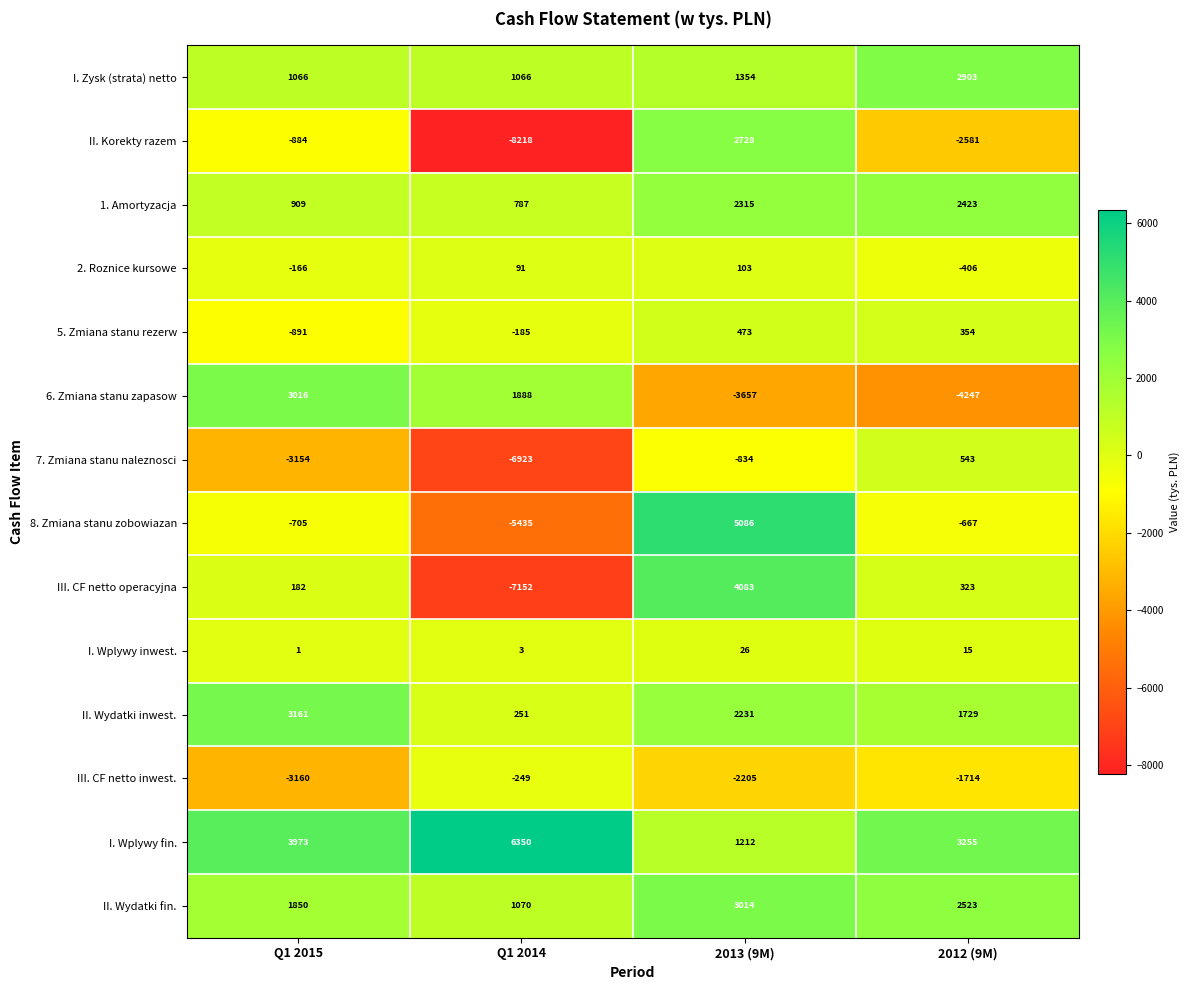

Read the II. Wydatki fin. value at 2012 (9M).

2523